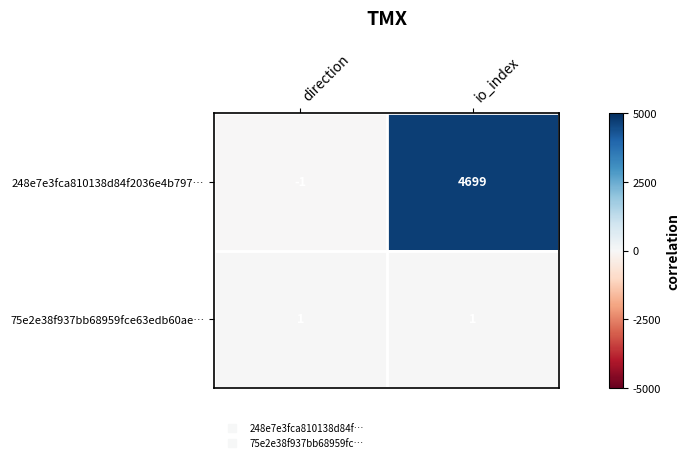

Which series has the largest range (max minus min)?

248e7e3fca810138d84f2036e4b797…